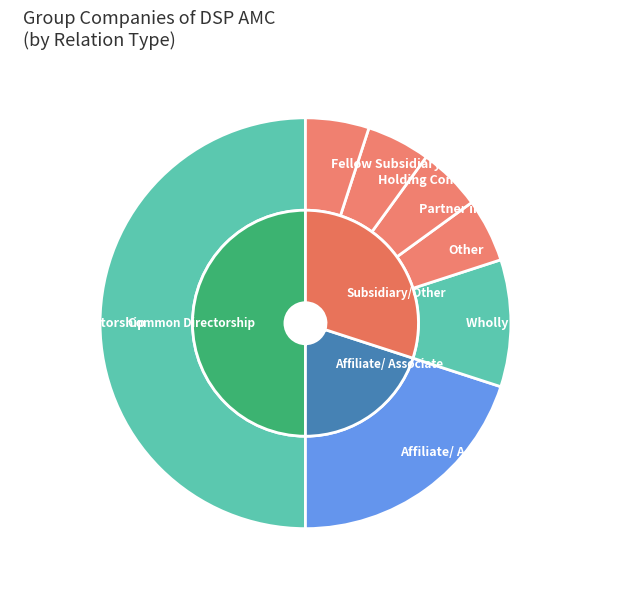

Is Affiliate/ Associate the majority of the pie?

No